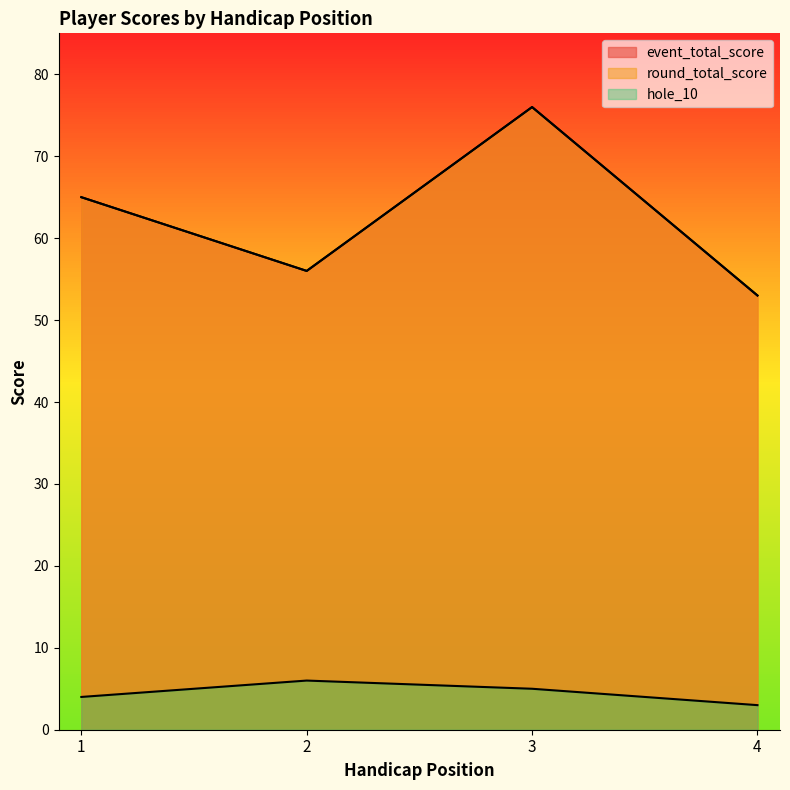

Which series has the widest spread of values?

event_total_score